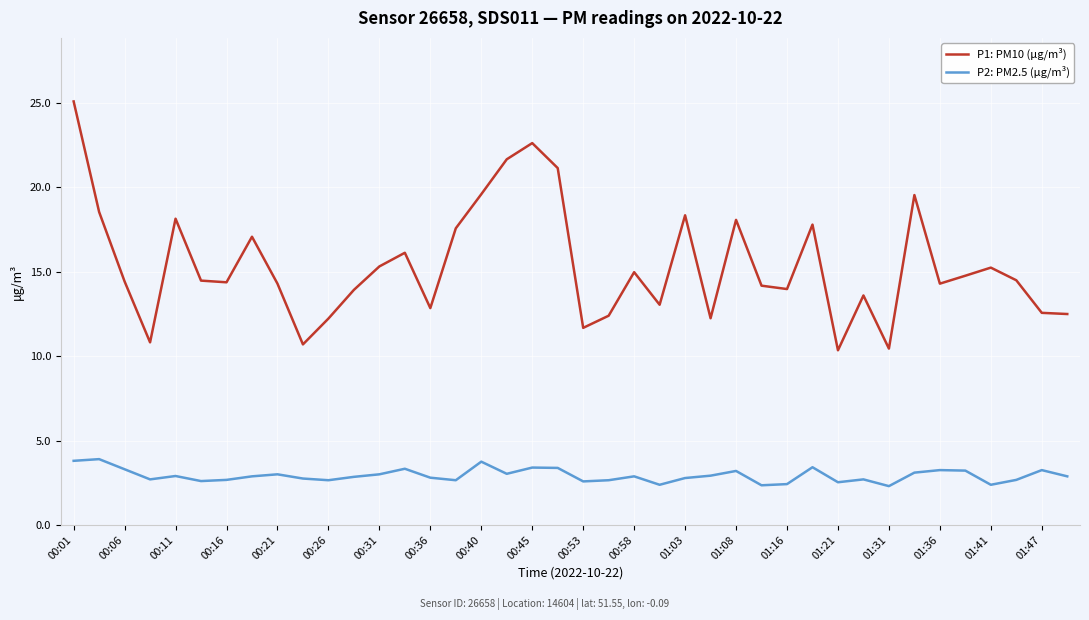

What is the maximum value shown in the chart?

25.1